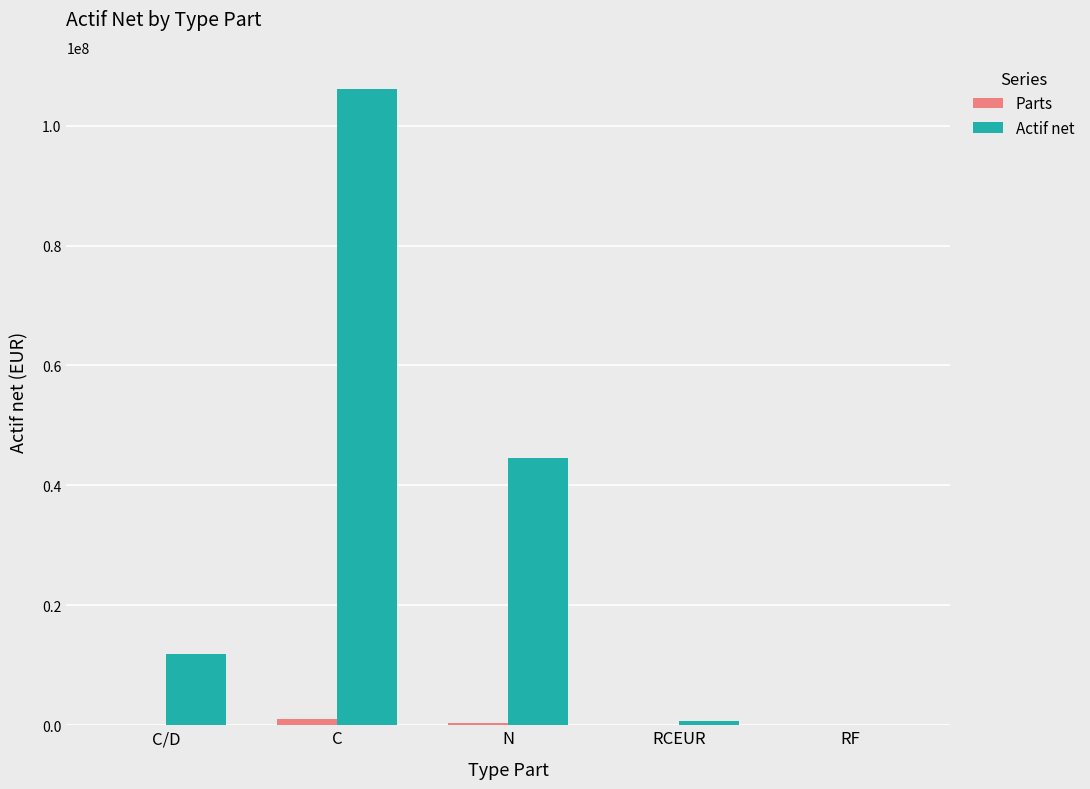

Between C and RCEUR, which series saw the biggest shift?

Actif net